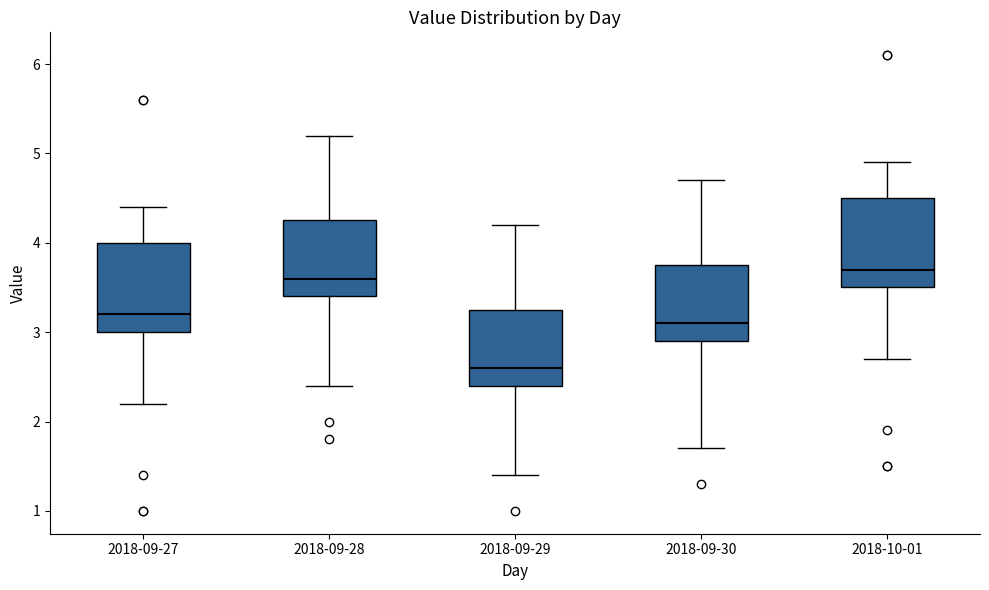

Where is the upper edge of the box for 2018-09-29 on the y-axis? The values are not printed on the chart, so give them approximately, as read against the axis.

3.3